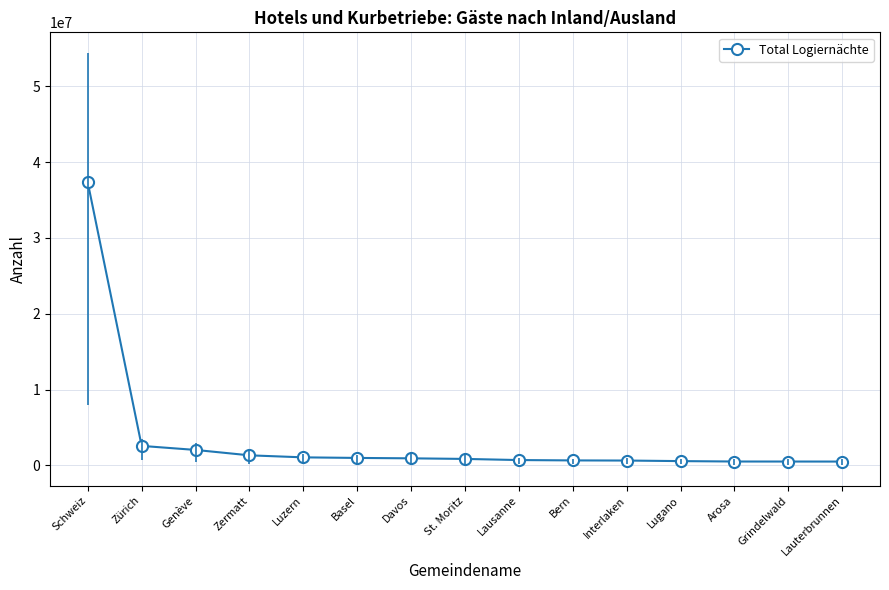

At which label is the value closest to 18925081?

Zürich